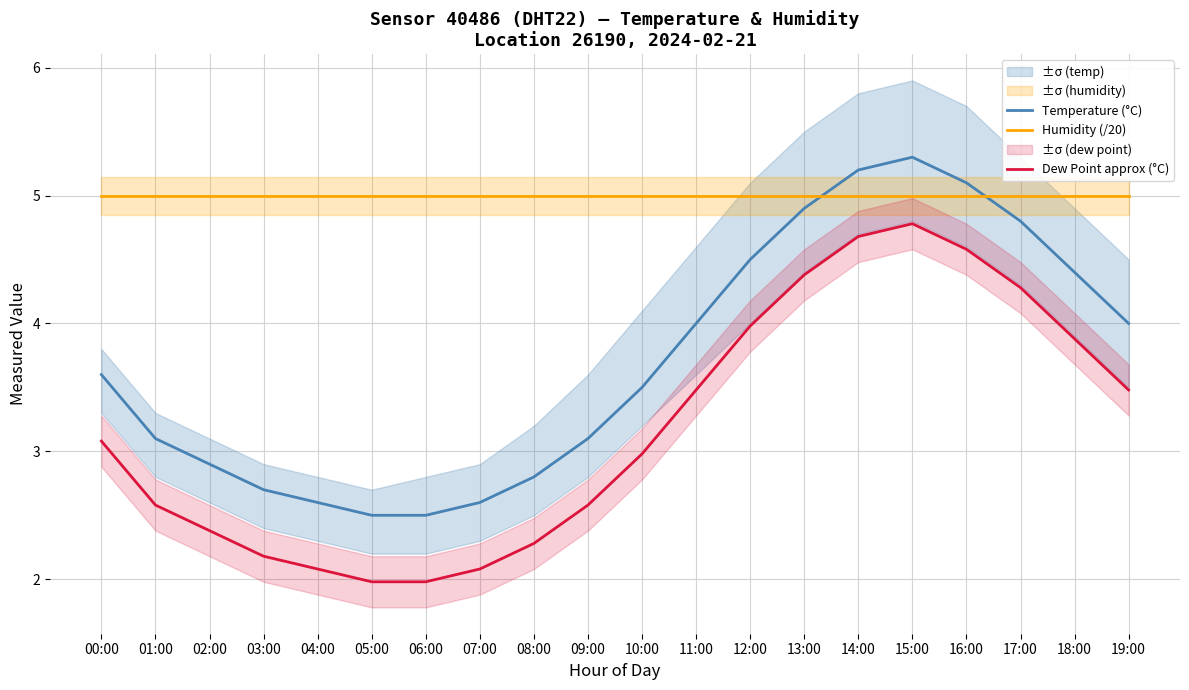

What is the difference between the maximum and minimum values in the Dew Point approx (°C) series?

2.8